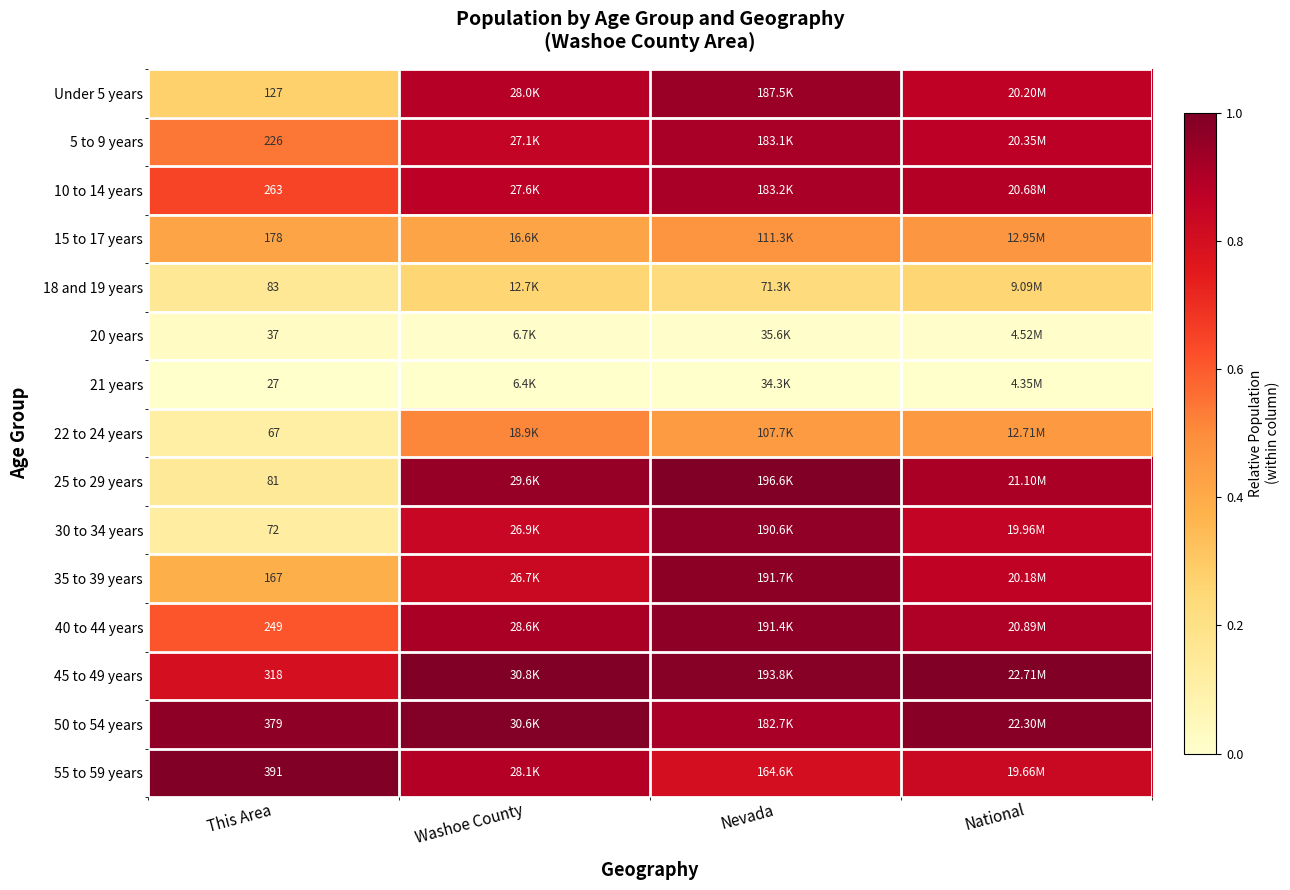

List the series in order of their peak value, lowest first.

21 years, 20 years, 18 and 19 years, 15 to 17 years, 22 to 24 years, 5 to 9 years, 10 to 14 years, Under 5 years, 30 to 34 years, 40 to 44 years, 35 to 39 years, 50 to 54 years, 25 to 29 years, 45 to 49 years, 55 to 59 years